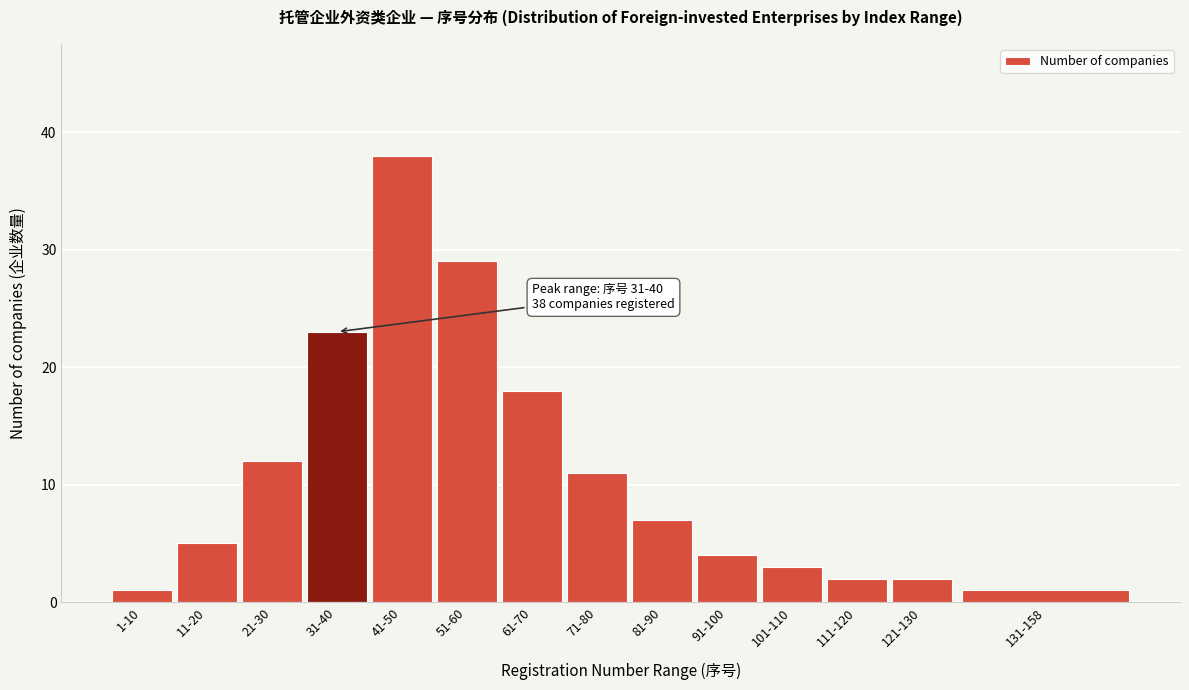

Reading right to left, extract all data points from this chart.

131-158=1	121-130=2	111-120=2	101-110=3	91-100=4	81-90=7	71-80=11	61-70=18	51-60=29	41-50=38	31-40=23	21-30=12	11-20=5	1-10=1